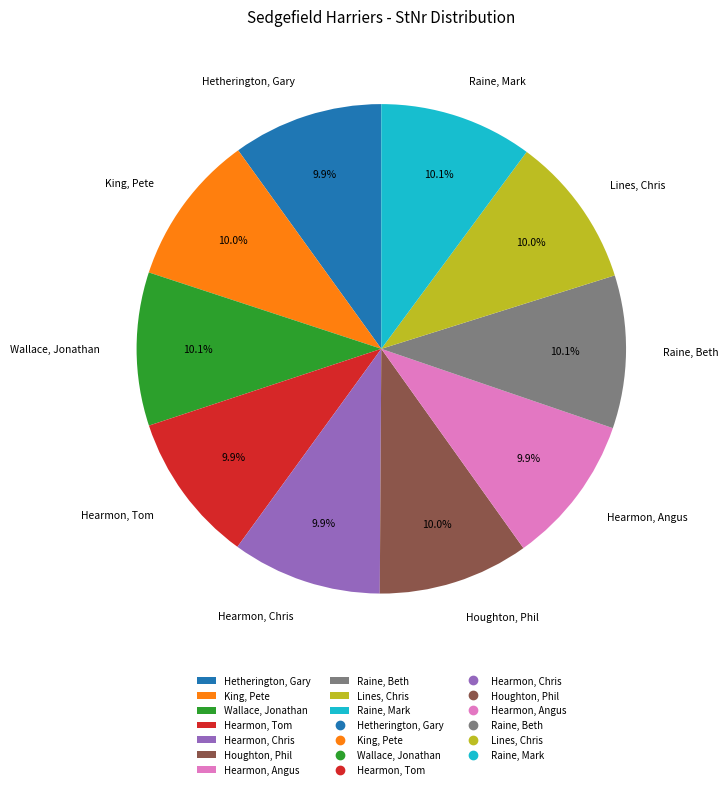

The Raine, Mark slice represents 2% of the pie. True or false?

False